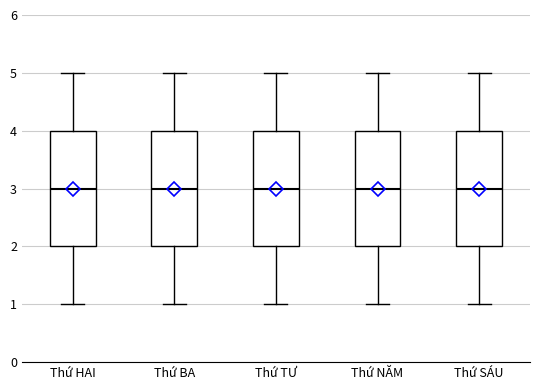

Reading left to right, transcribe this box plot: for each box, give where its median line is, the range the box spans, and where its two whiskers end, as read against the y-axis. The values are not printed on the chart, so give them approximately, as read against the axis.

Thứ HAI: median 3, box 2 to 4, whiskers 1 to 5
Thứ BA: median 3, box 2 to 4, whiskers 1 to 5
Thứ TƯ: median 3, box 2 to 4, whiskers 1 to 5
Thứ NĂM: median 3, box 2 to 4, whiskers 1 to 5
Thứ SÁU: median 3, box 2 to 4, whiskers 1 to 5